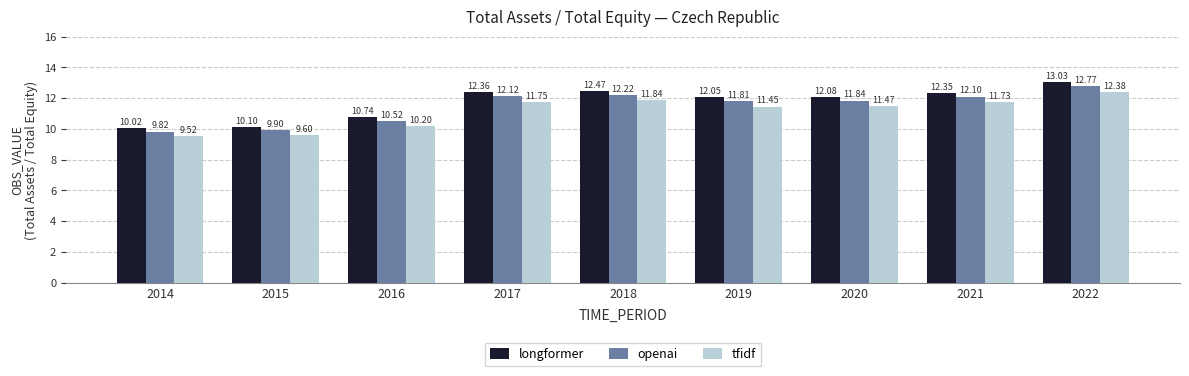

What is the difference between the highest and lowest values at 2014?

0.5